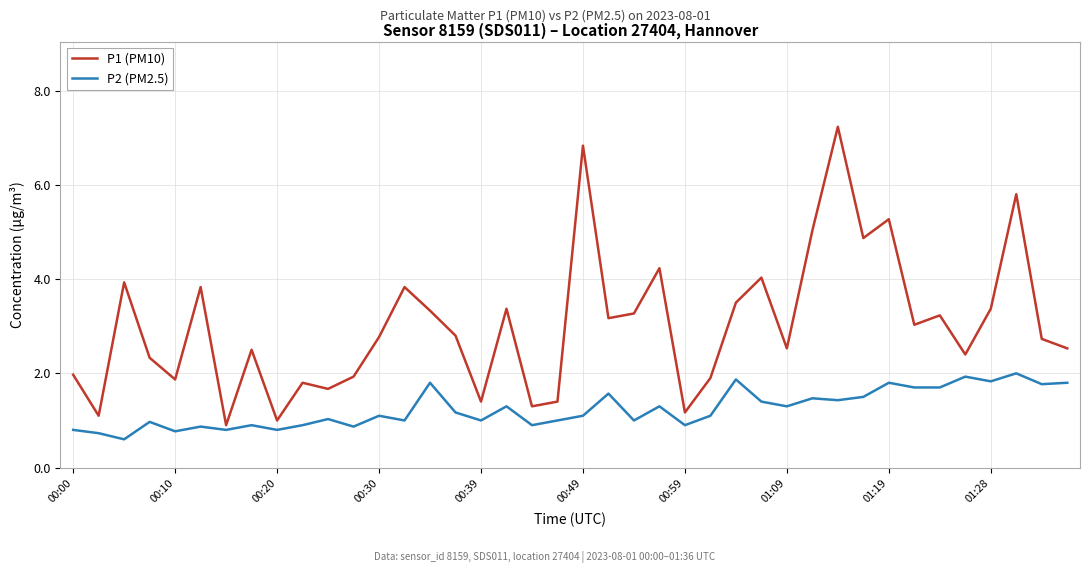

Reading right to left, list all the values displayed in this chart.

P1 (PM10): 2.5	2.7	5.8	3.4	2.4	3.2	3.0	5.3	4.9	7.2	5.0	2.5	4.0	3.5	1.9	1.2	4.2	3.3	3.2	6.8	1.4	1.3	3.4	1.4	2.8	3.3	3.8	2.8	1.9	1.7	1.8	1.0	2.5	0.9	3.8	1.9	2.3	3.9	1.1	2.0
P2 (PM2.5): 1.8	1.8	2.0	1.8	1.9	1.7	1.7	1.8	1.5	1.4	1.5	1.3	1.4	1.9	1.1	0.9	1.3	1.0	1.6	1.1	1.0	0.9	1.3	1.0	1.2	1.8	1.0	1.1	0.9	1.0	0.9	0.8	0.9	0.8	0.9	0.8	1.0	0.6	0.7	0.8